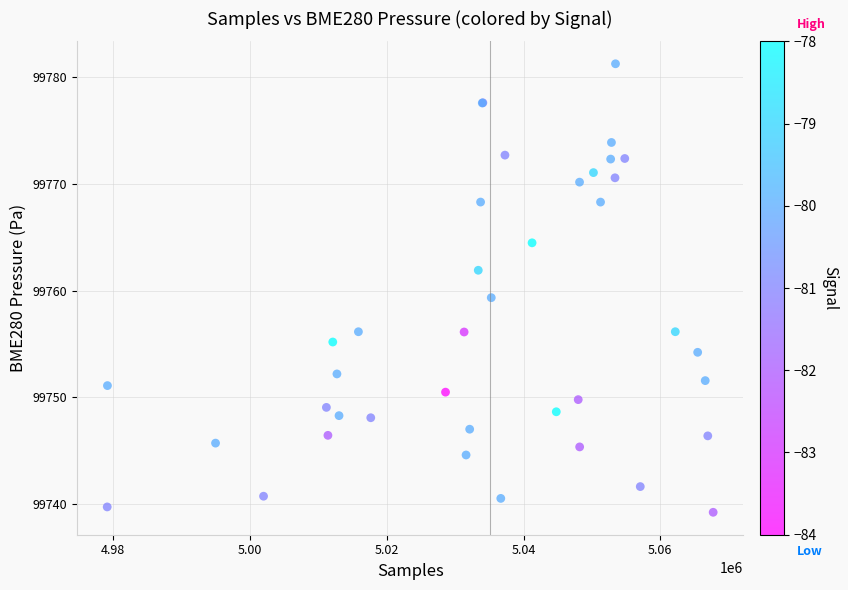

What Y value in the scatter plot is closest to 99760?

99759.4